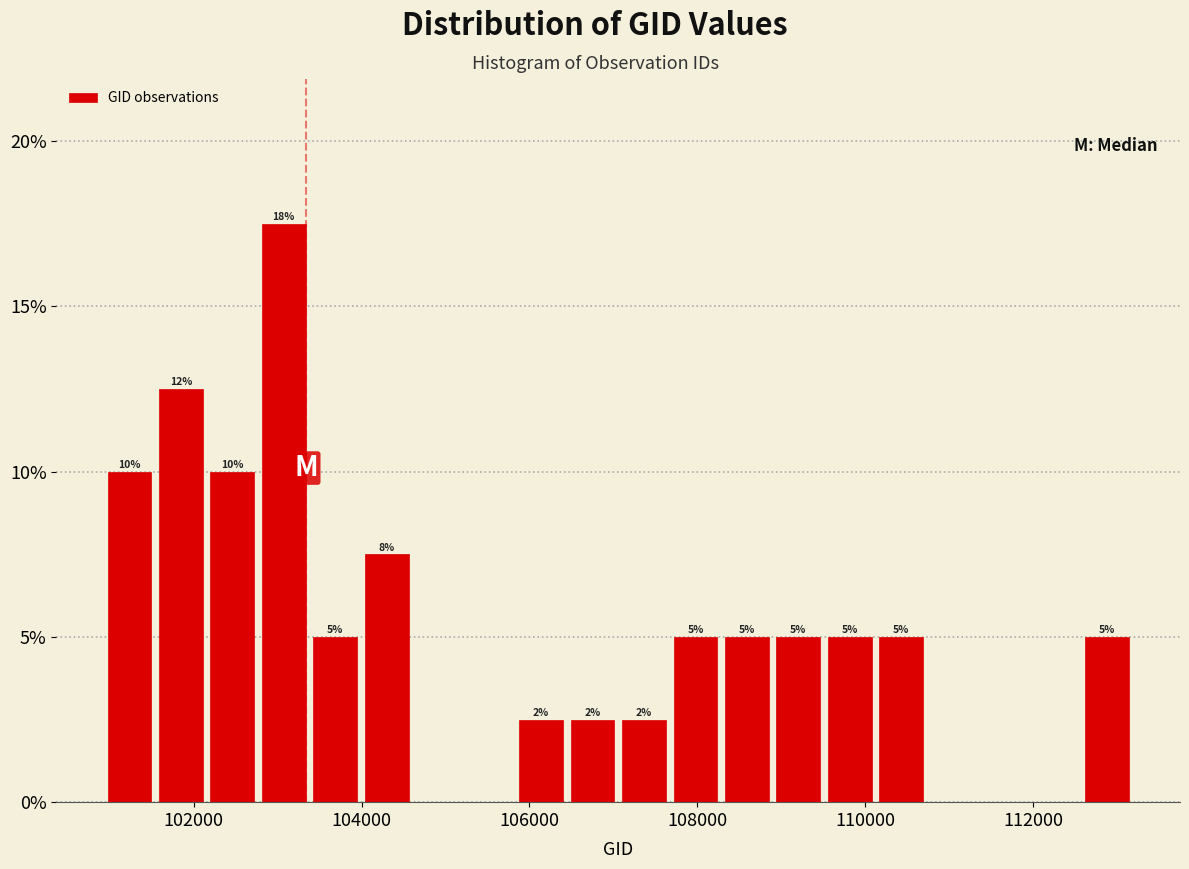

Read against the x-axis, roughly where is the centre of the tallest bar?

103000